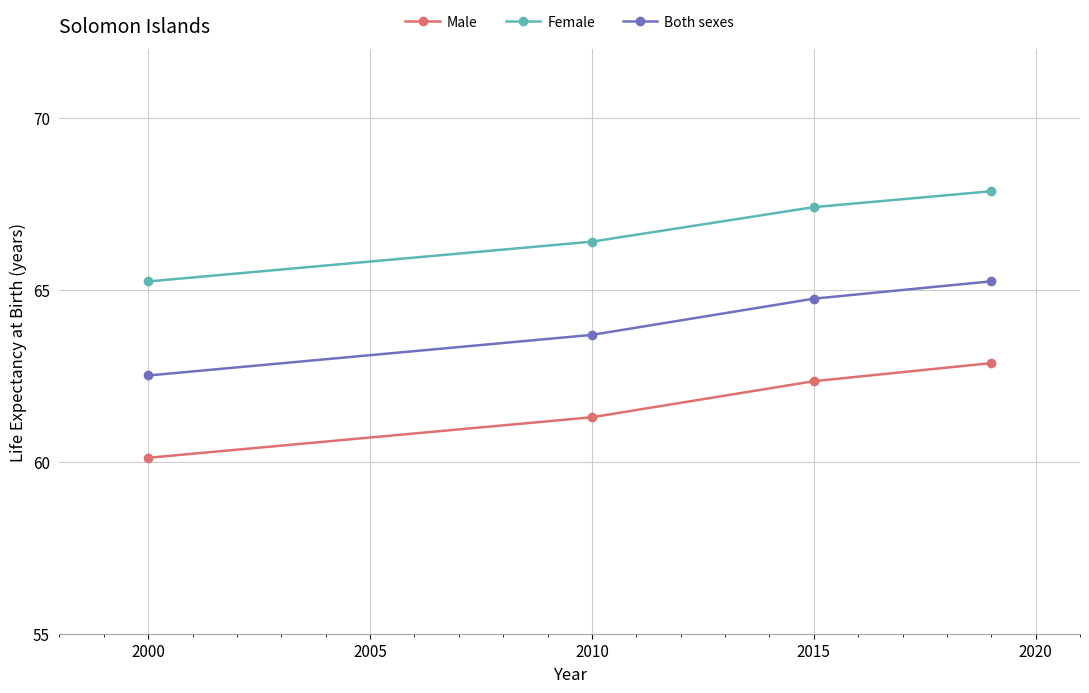

What is the lowest value of the Both sexes series?

62.5